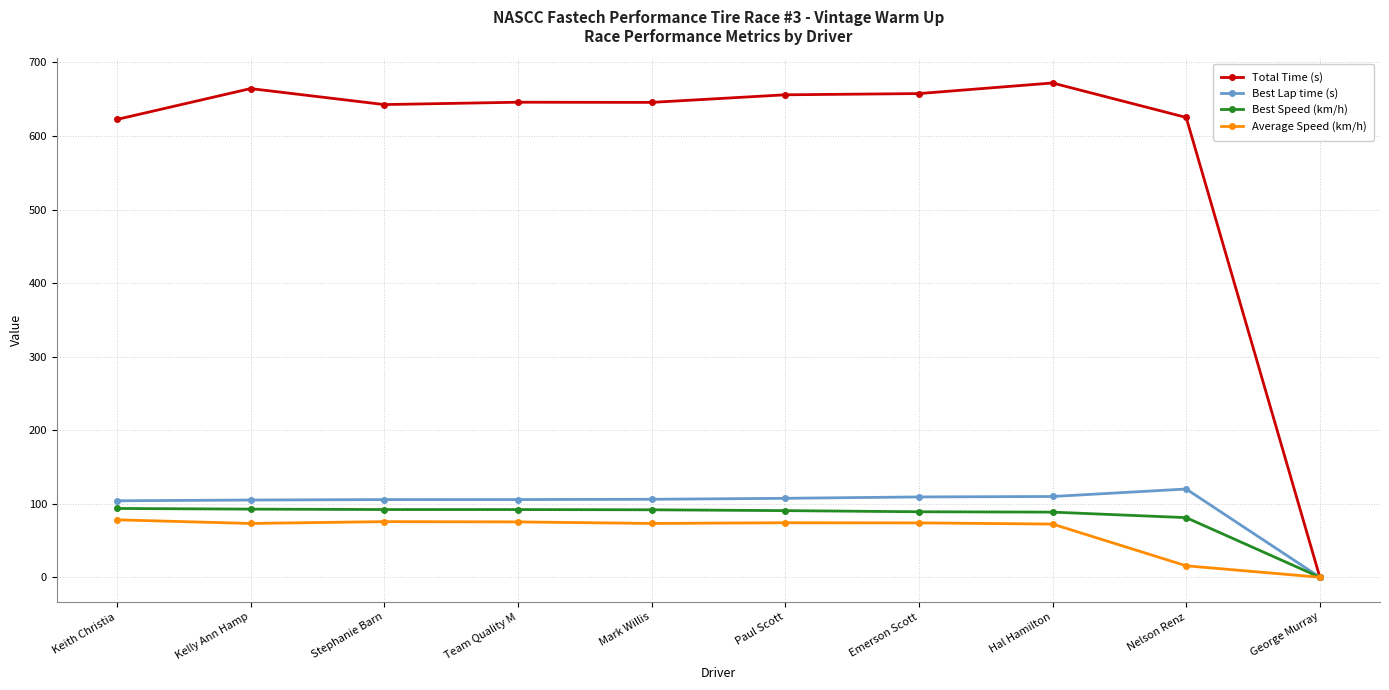

What is the value of the Best Lap time (s) point at the 8th from the left?

109.8